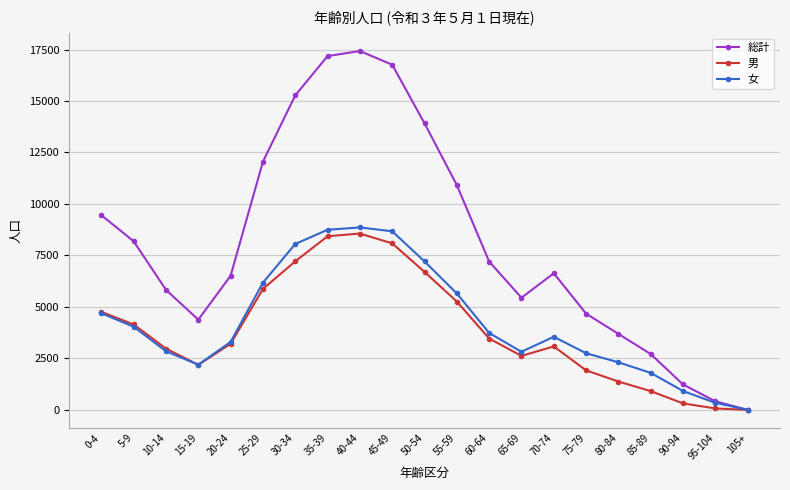

Rank the series at 60-64 from highest to lowest value.

総計, 女, 男